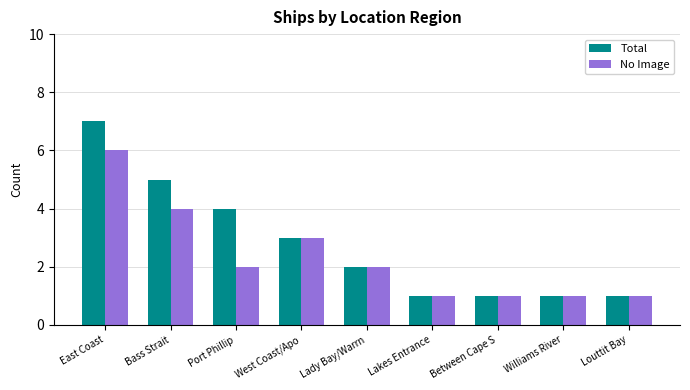

What is the average value of the No Image series?

2